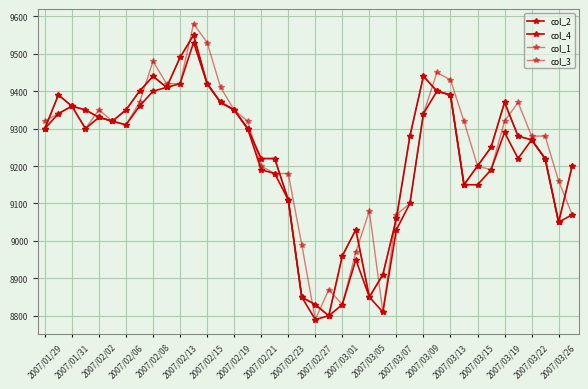

Is this an area chart (filled region under the line)?

No